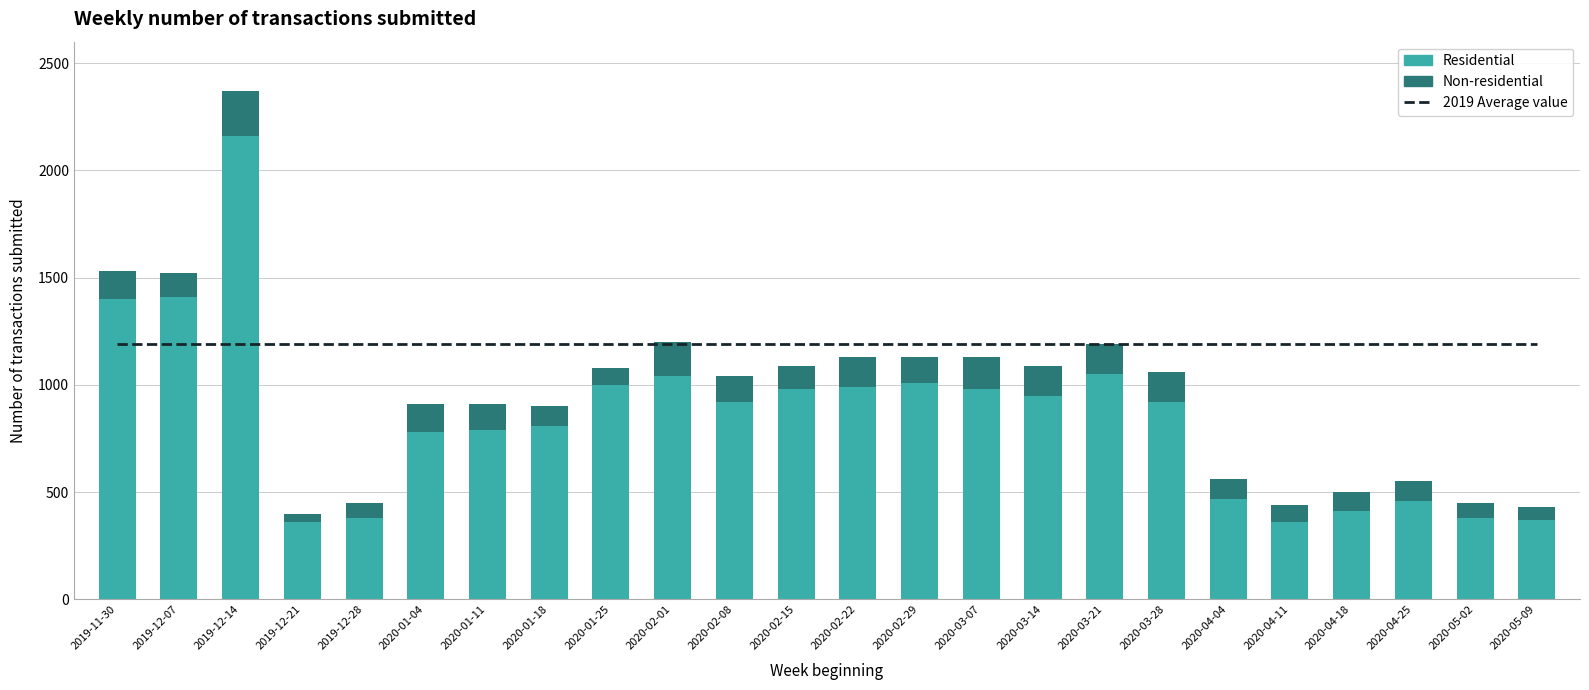

Rank the series by their maximum value, from lowest to highest.

Non-residential, 2019 Average value, Residential